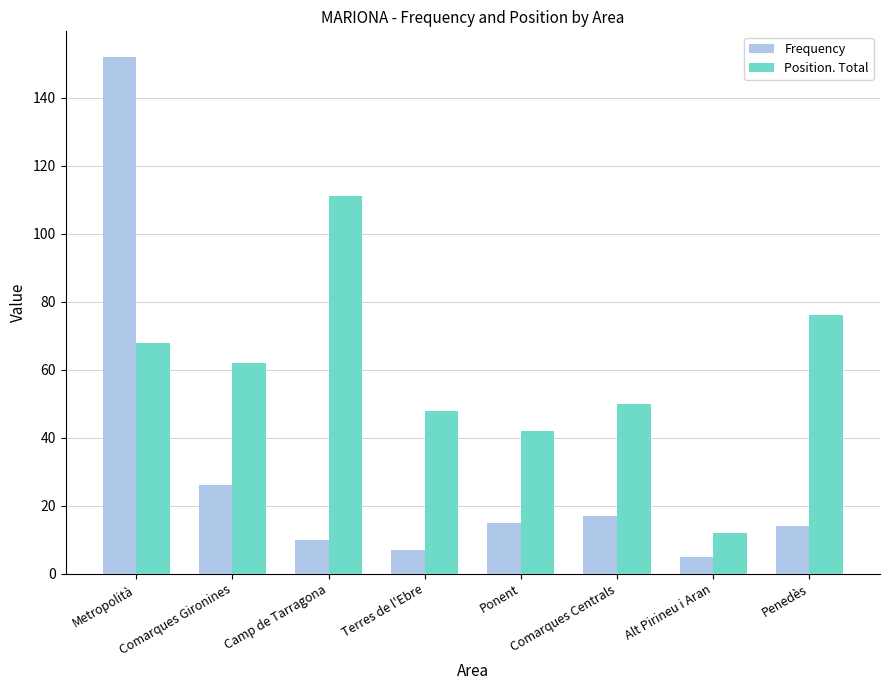

At Metropolità, list the series in order from largest to smallest.

Frequency, Position. Total